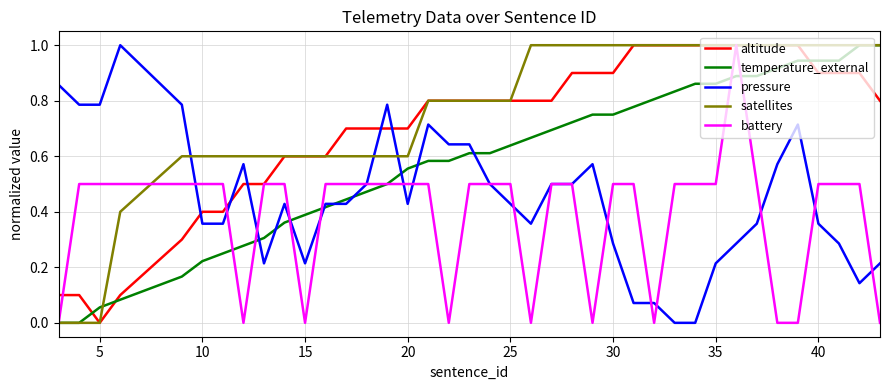

True or false: satellites and pressure intersect in this chart.

True